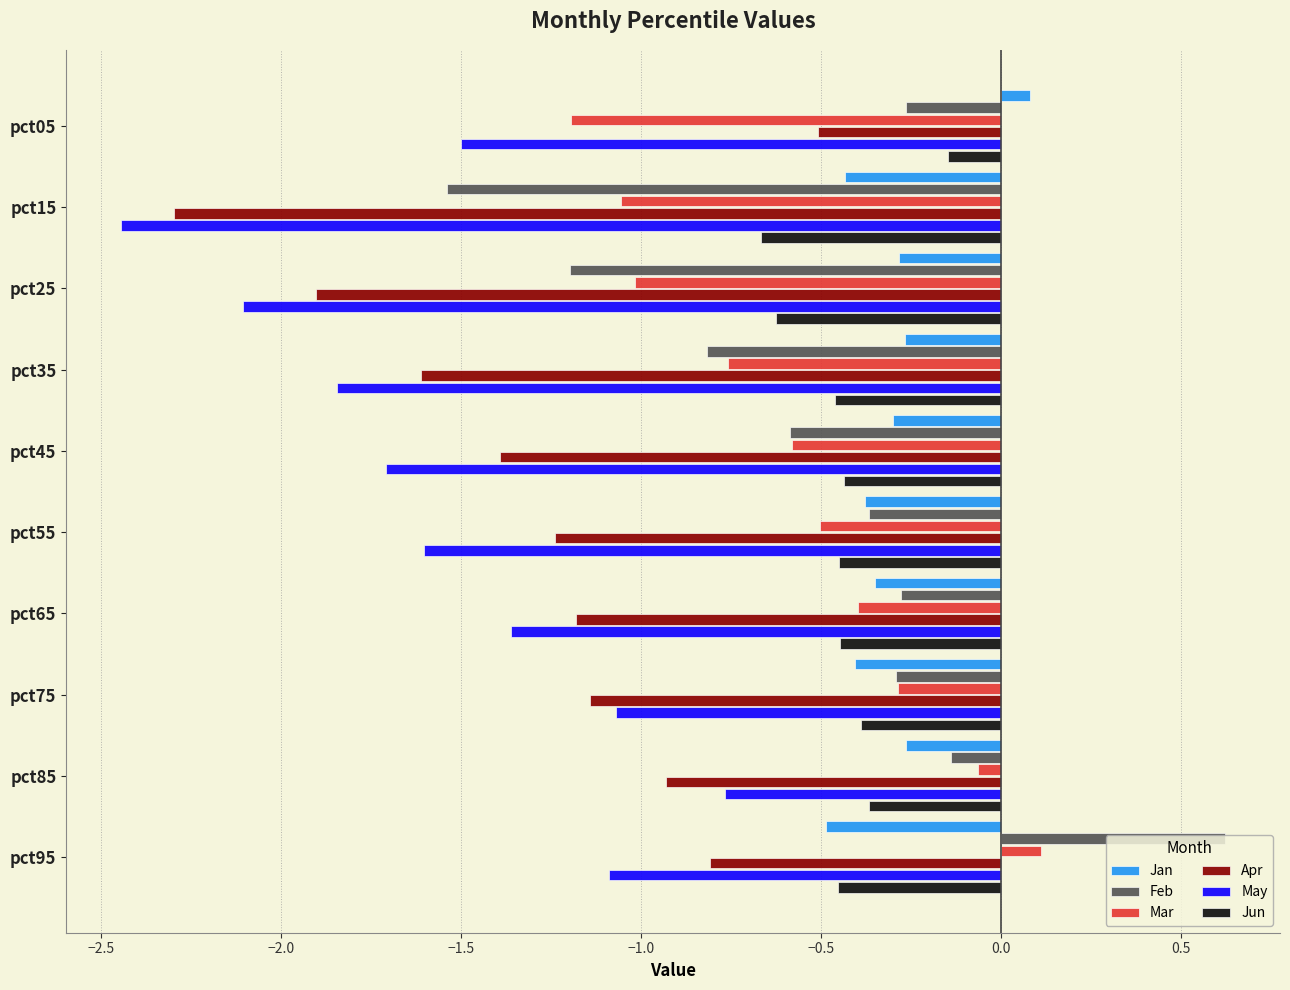

At how many categories does at least one series exceed 0?

2